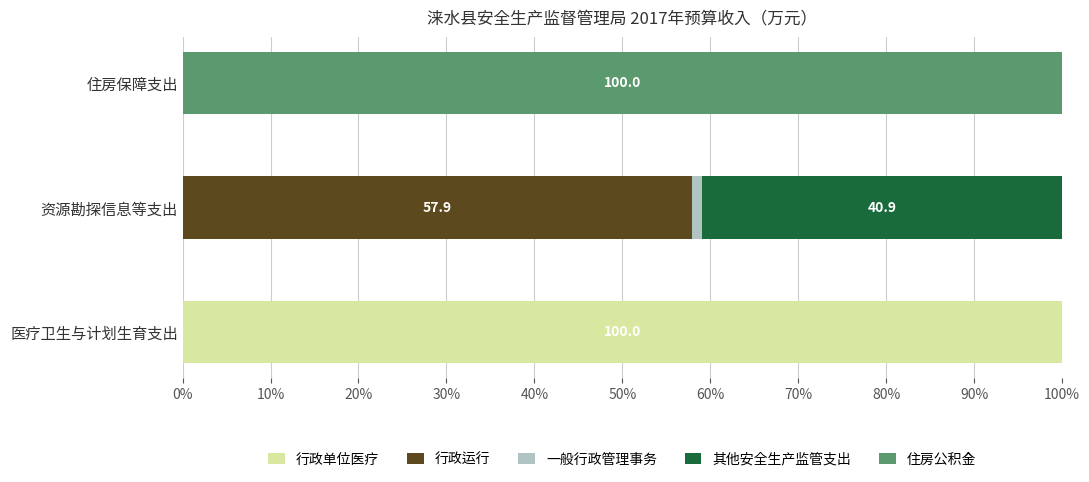

What is the total value across all series at 住房保障支出?

100.0